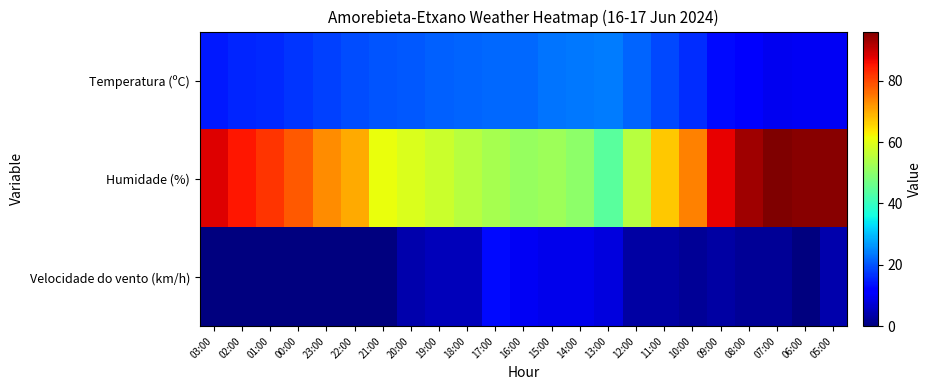

Which has a higher value, 20:00 or 06:00?

20:00